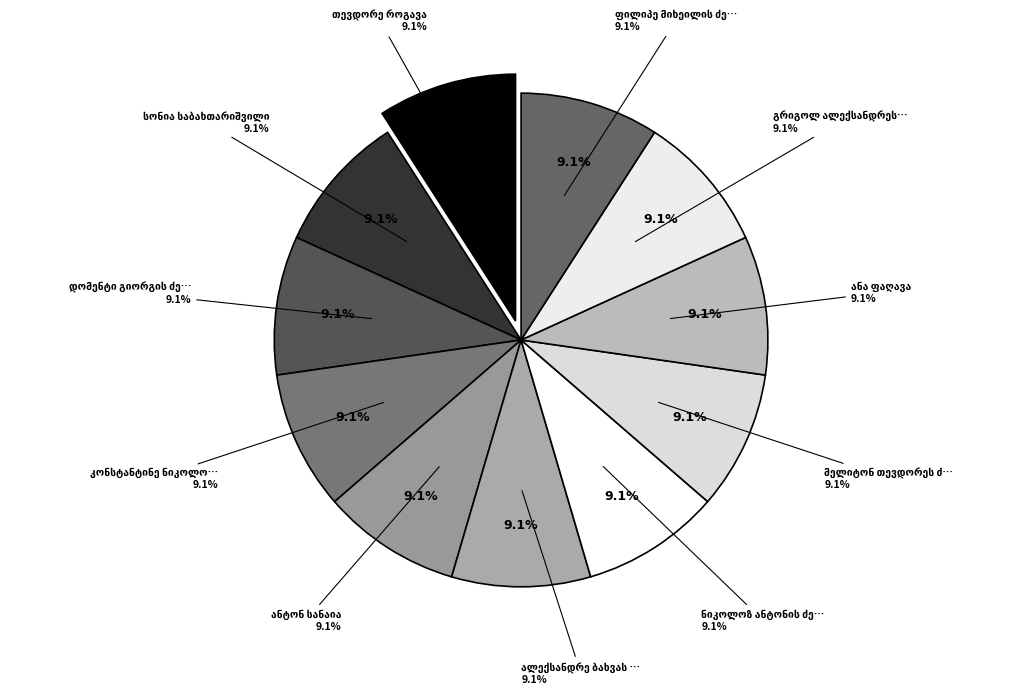

Which category has the smallest portion of the pie?

მელიტონ თევდორეს ძე სხულუხია